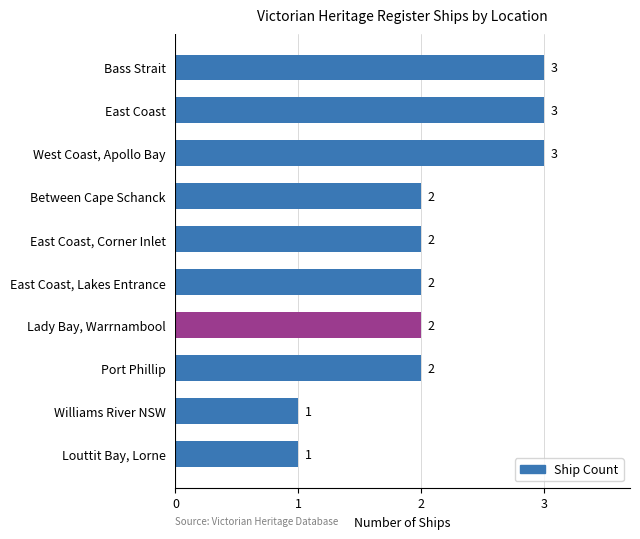

What is the minimum value shown in the chart?

1